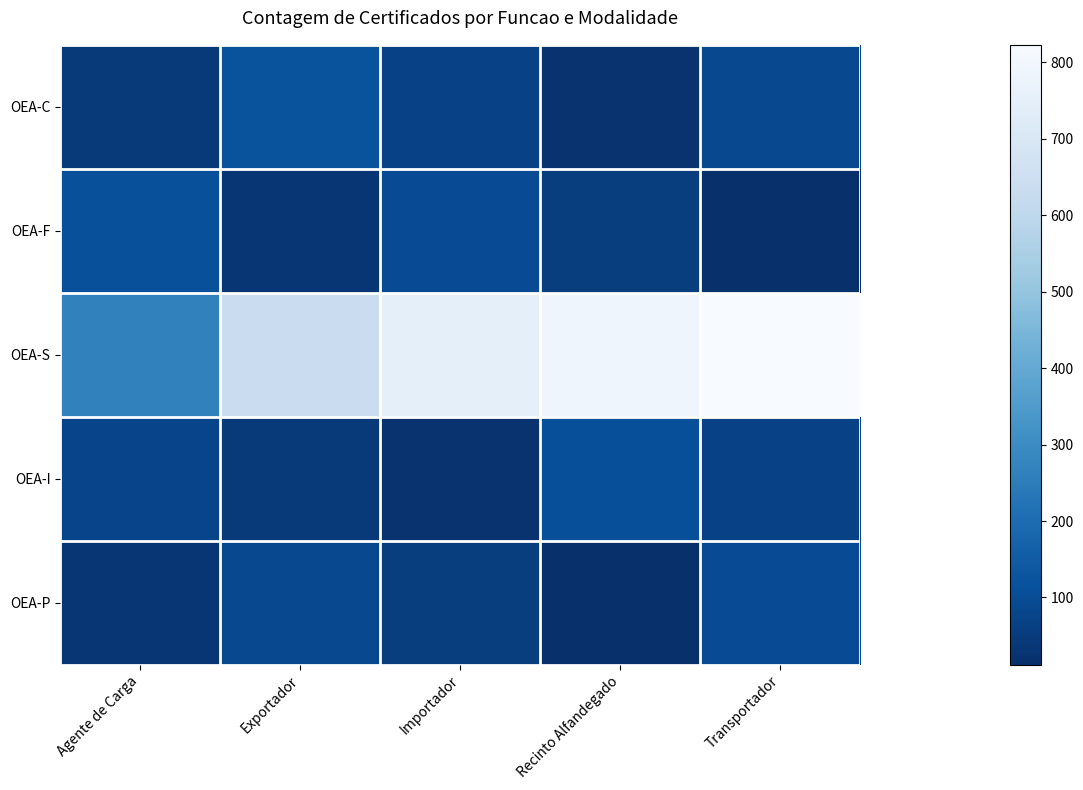

Reading right to left, what are all the values shown in this chart?

OEA-C: Transportador=89	Recinto Alfandegado=23	Importador=67	Exportador=120	Agente de Carga=45
OEA-F: Transportador=12	Recinto Alfandegado=56	Importador=98	Exportador=34	Agente de Carga=112
OEA-S: Transportador=823	Recinto Alfandegado=788	Importador=747	Exportador=638	Agente de Carga=267
OEA-I: Transportador=67	Recinto Alfandegado=110	Importador=23	Exportador=45	Agente de Carga=78
OEA-P: Transportador=98	Recinto Alfandegado=12	Importador=56	Exportador=89	Agente de Carga=34